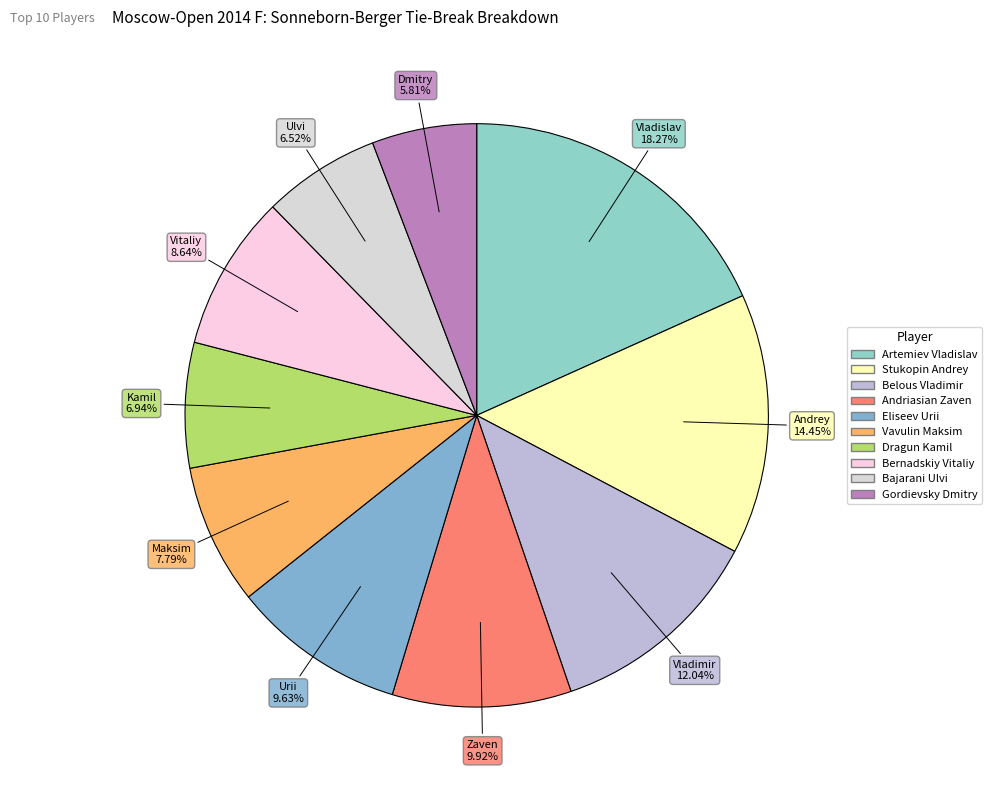

What is the smallest slice in the pie chart?

Gordievsky Dmitry